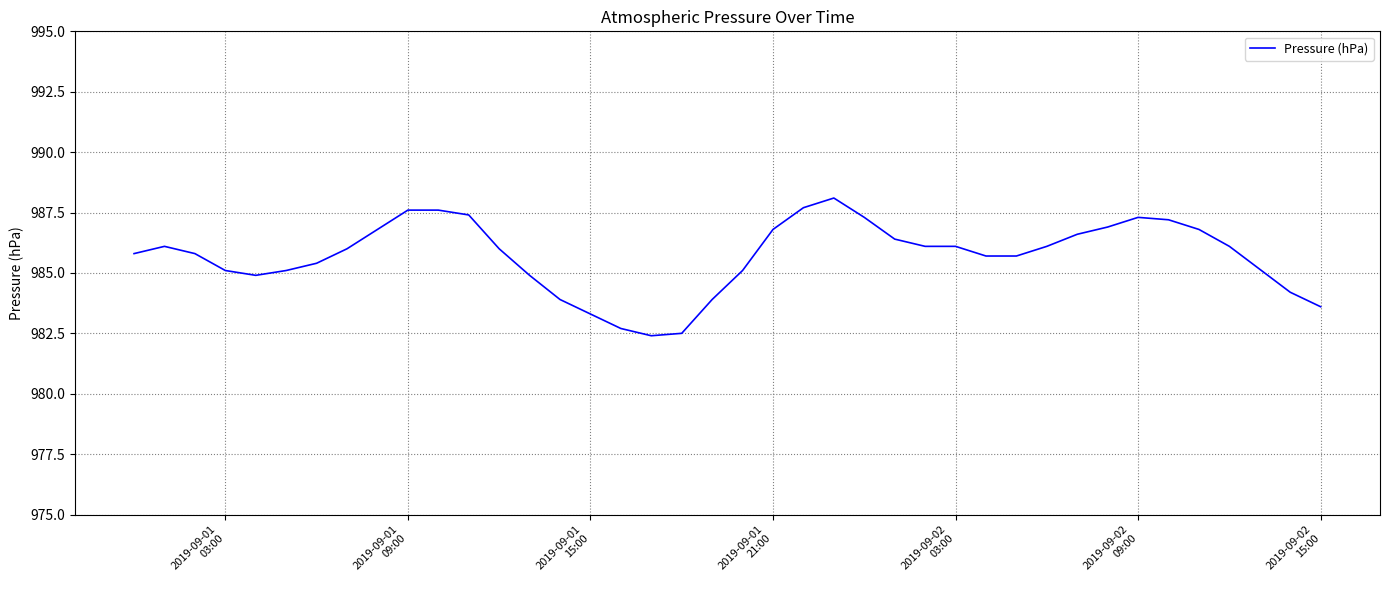

What is the minimum value shown in the chart?

982.4